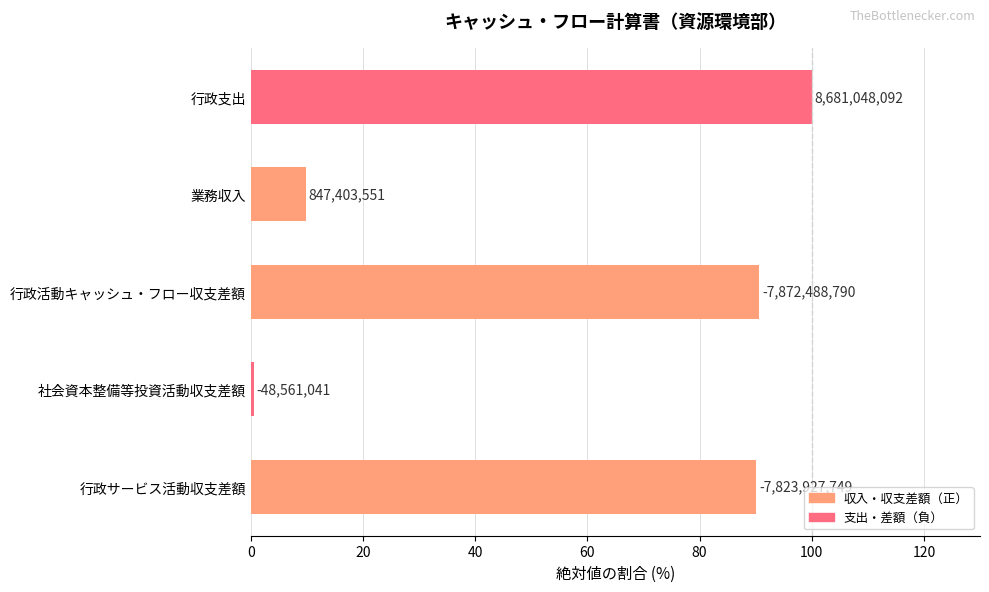

How many bars are there in total?

5